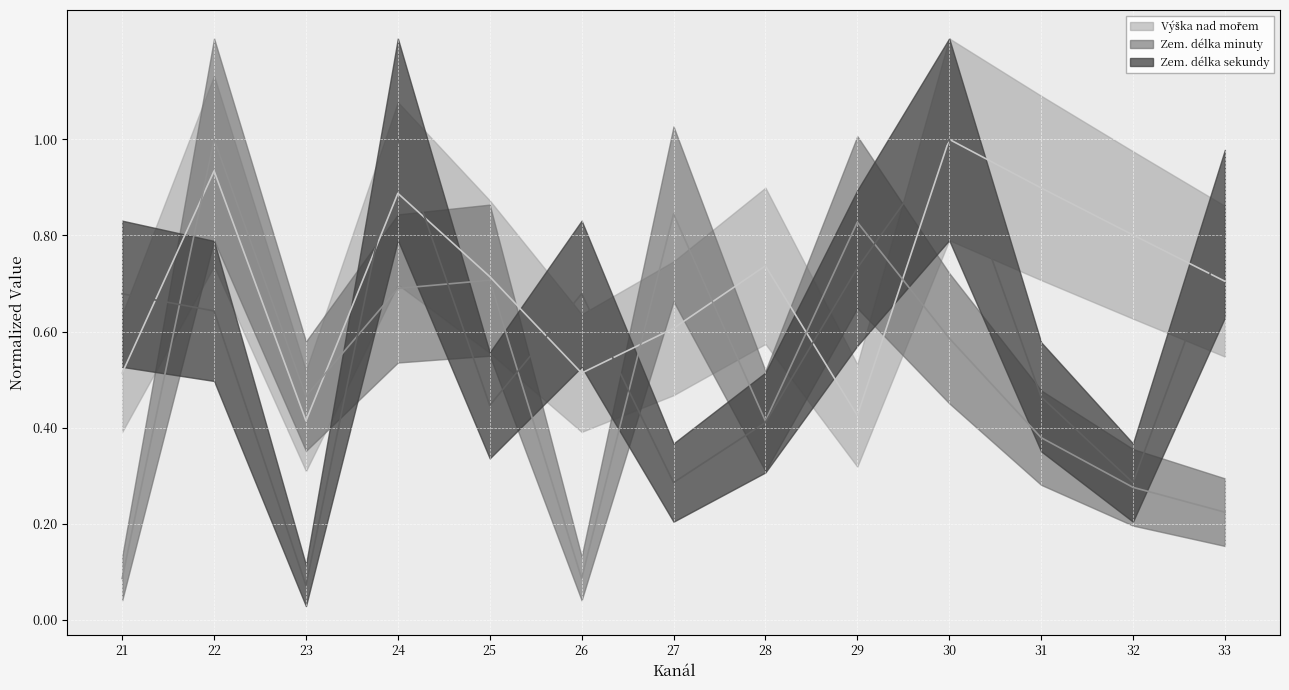

What is the difference between the Zem. délka minuty values at 28 and 25?

0.3